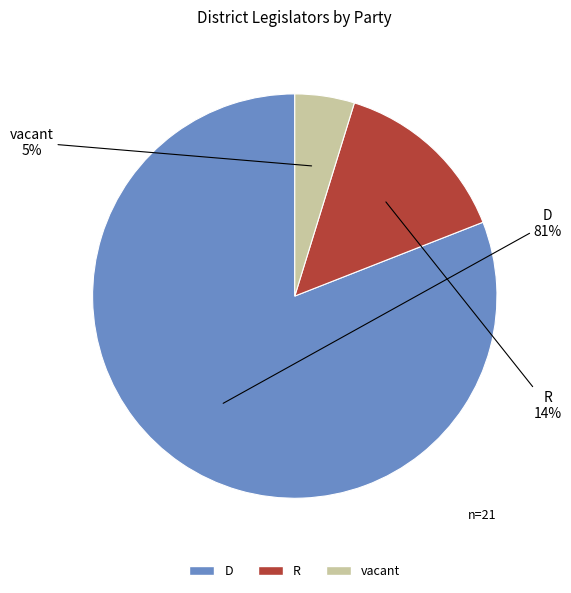

Rank the categories by value from lowest to highest.

vacant, R, D